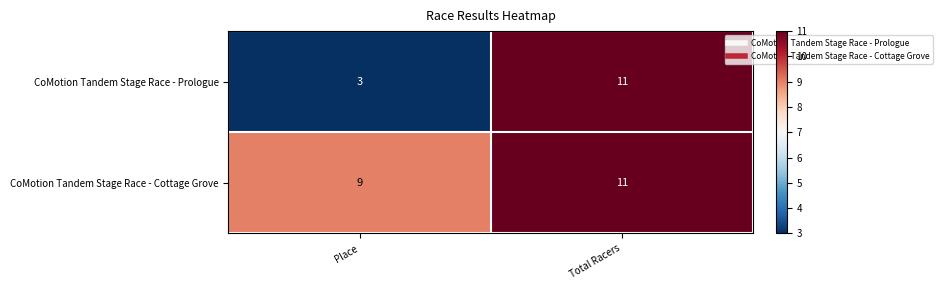

At how many categories does at least one series exceed 7?

2